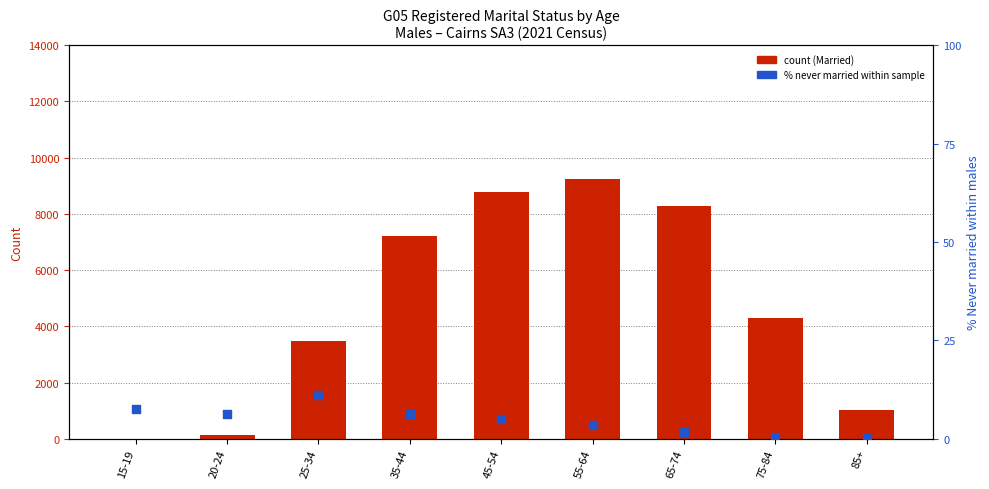

Which series contains the highest Y value?

Married